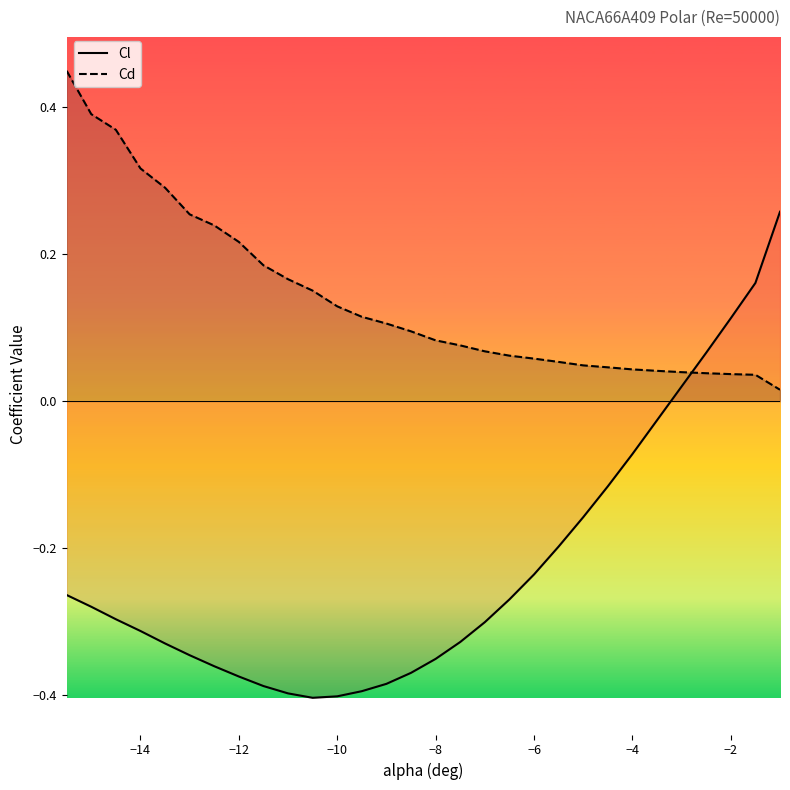

How many intersections are there between Cd and Cl?

1